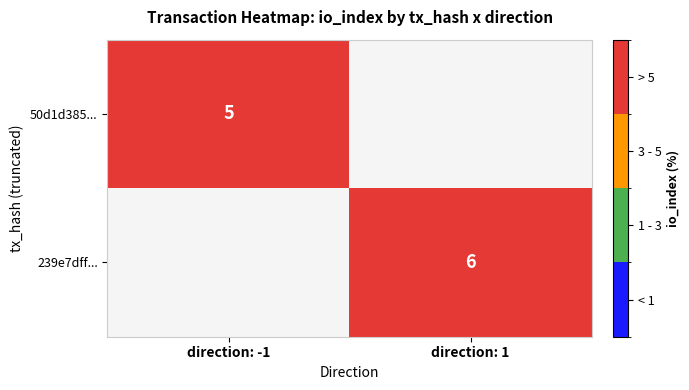

The value of 239e7dff... at direction: 1 is 2. True or false?

False